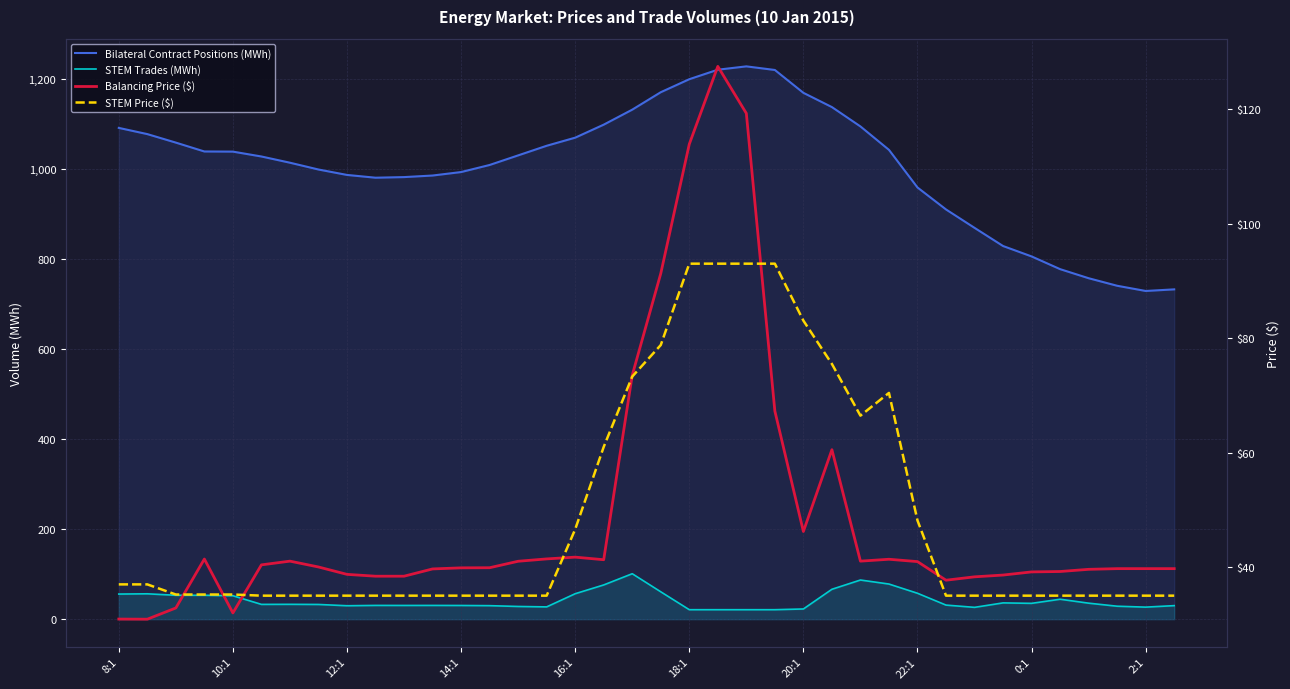

True or false: STEM Price ($) and Bilateral Contract Positions (MWh) intersect in this chart.

False